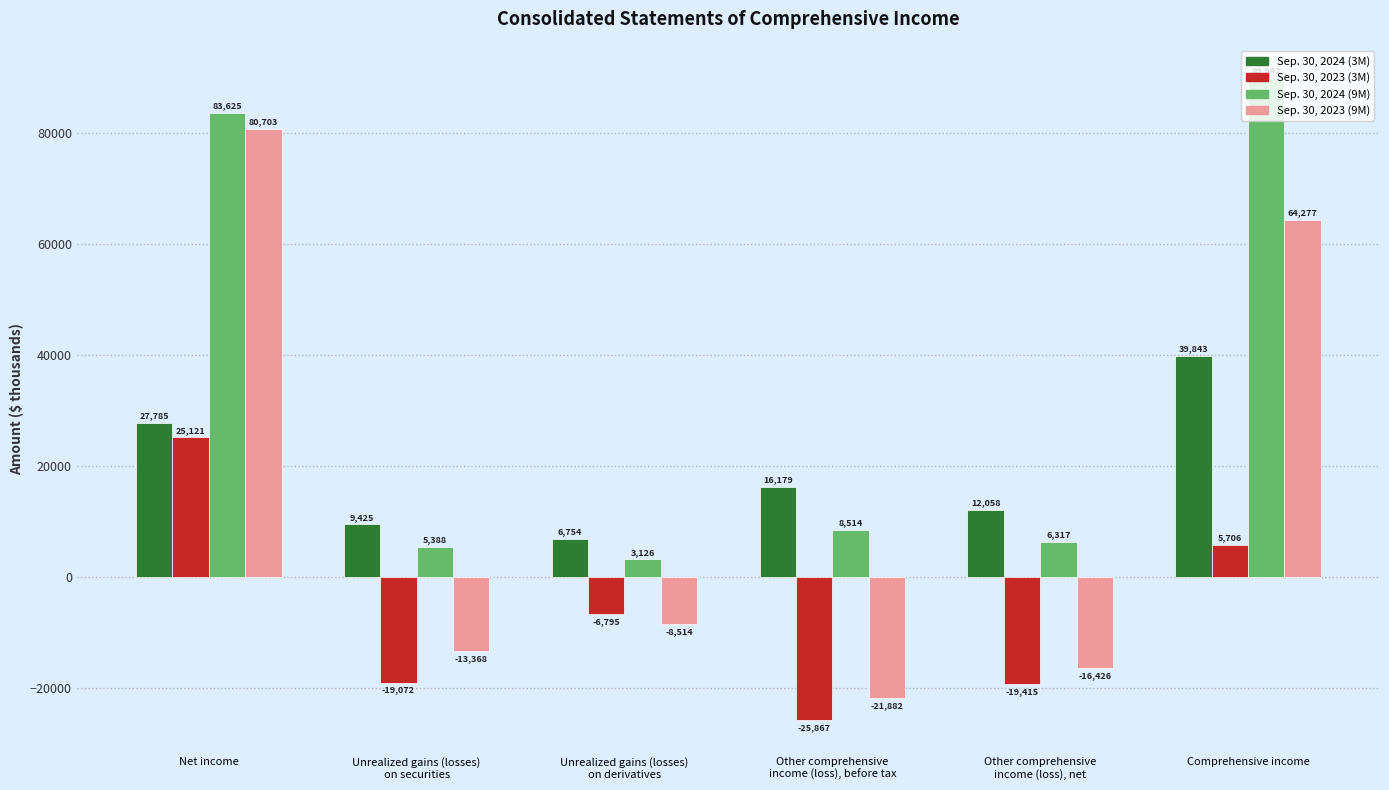

Rank the series by their maximum value, from lowest to highest.

Sep. 30, 2023 (3M), Sep. 30, 2024 (3M), Sep. 30, 2023 (9M), Sep. 30, 2024 (9M)